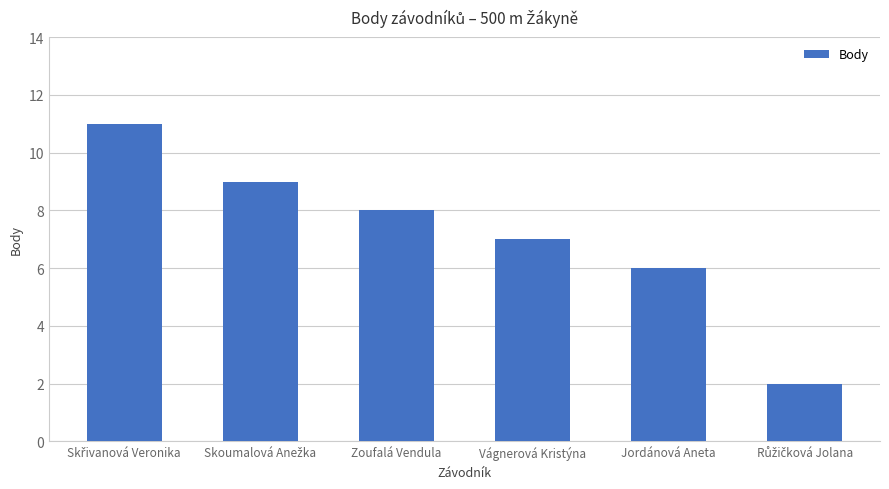

What is the difference between the maximum and second lowest values?

5